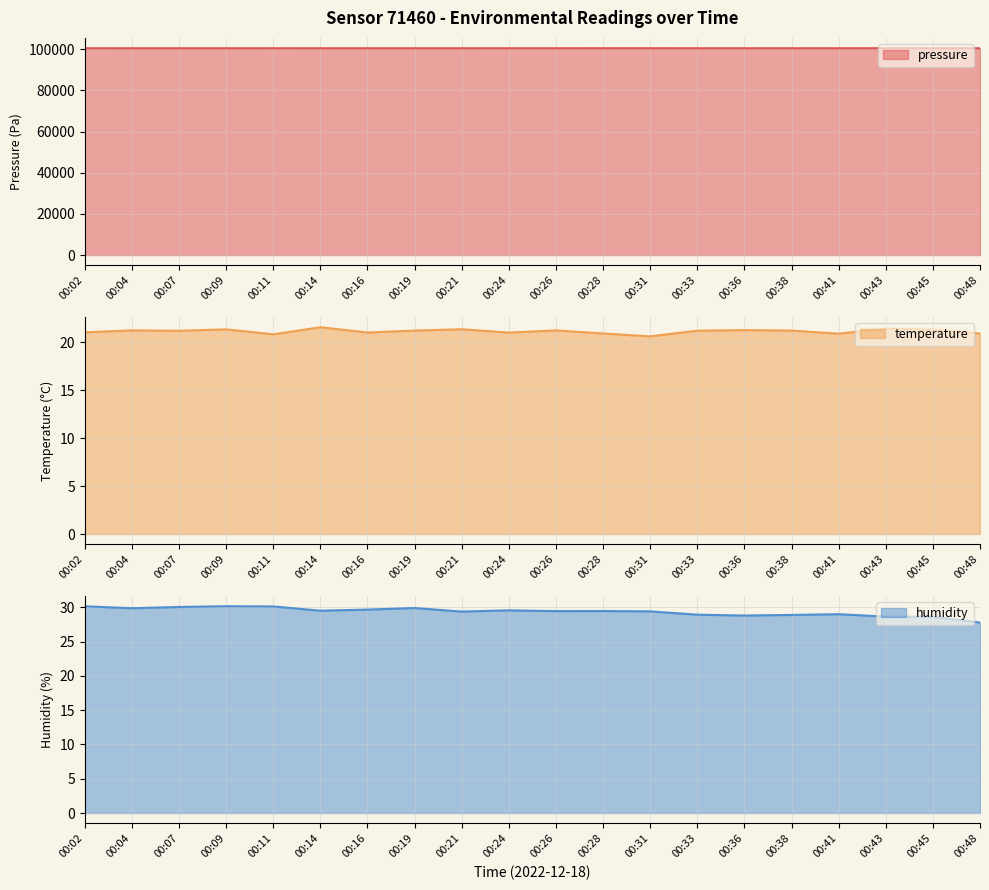

How many data points in humidity are above 29?

13